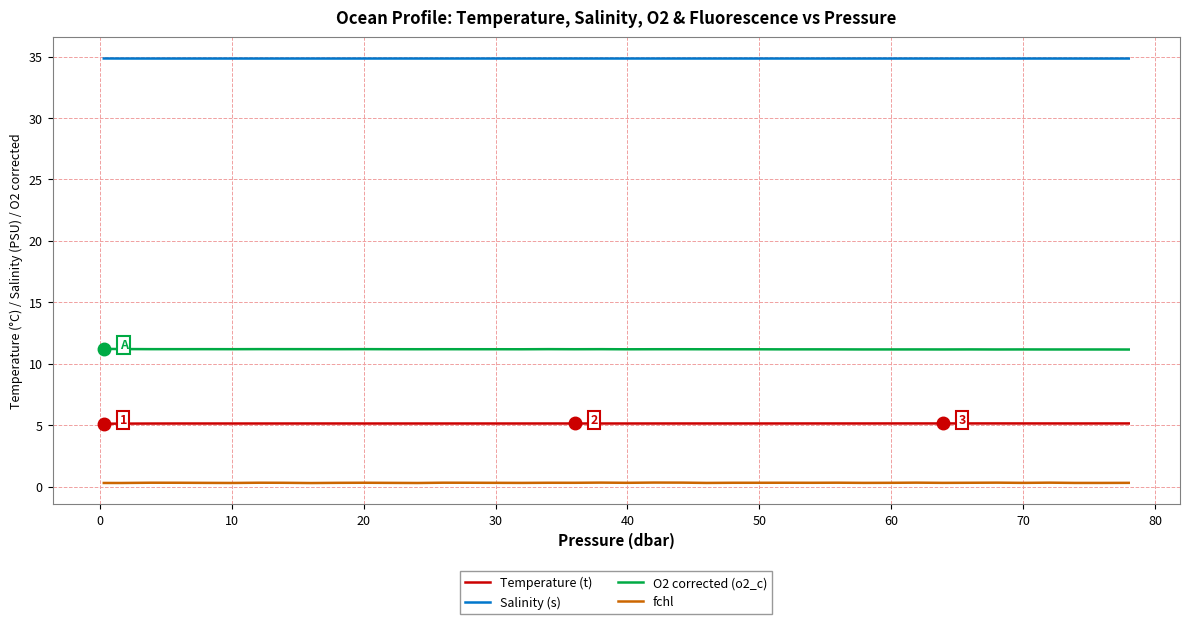

At how many categories does at least one series exceed 34?

40